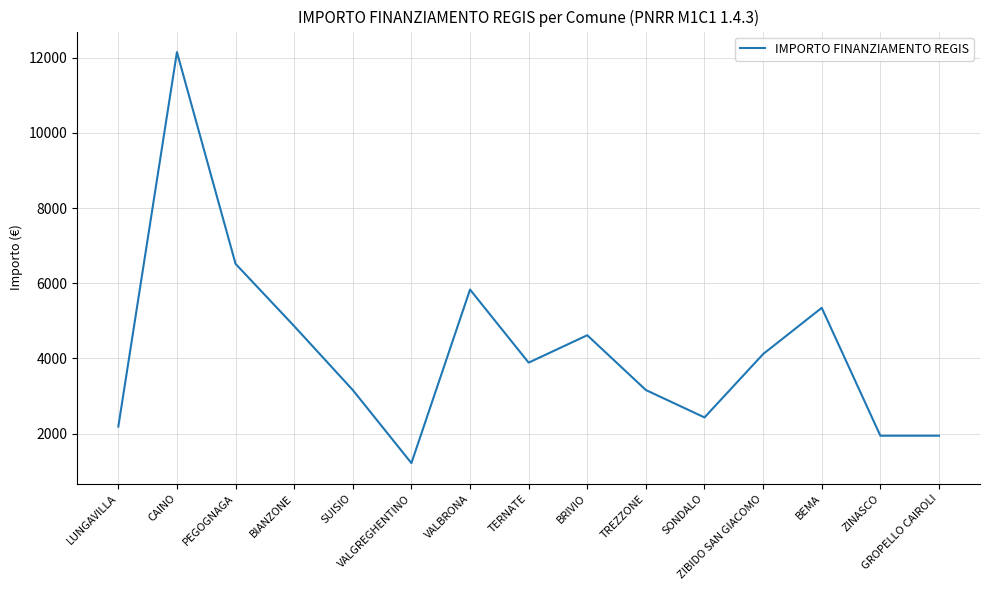

Reading left to right, transcribe all the data shown in this chart.

LUNGAVILLA=2187	CAINO=12150	PEGOGNAGA=6517	BIANZONE=4860	SUISIO=3159	VALGREGHENTINO=1215	VALBRONA=5832	TERNATE=3888	BRIVIO=4617	TREZZONE=3159	SONDALO=2430	ZIBIDO SAN GIACOMO=4116	BEMA=5346	ZINASCO=1944	GROPELLO CAIROLI=1944